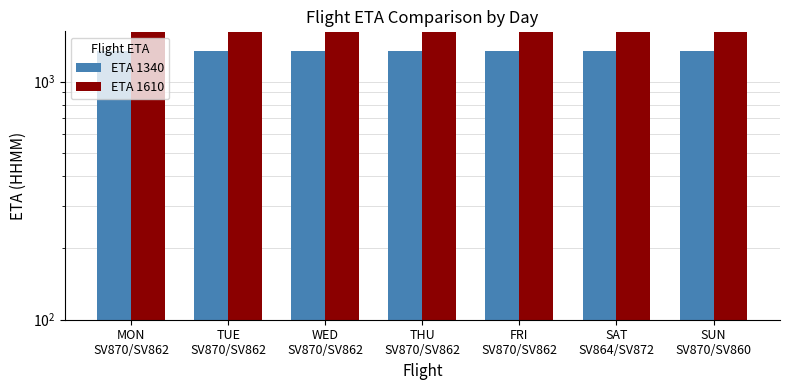

Which series changed the most between MON
SV870/SV862 and SAT
SV864/SV872?

ETA 1340